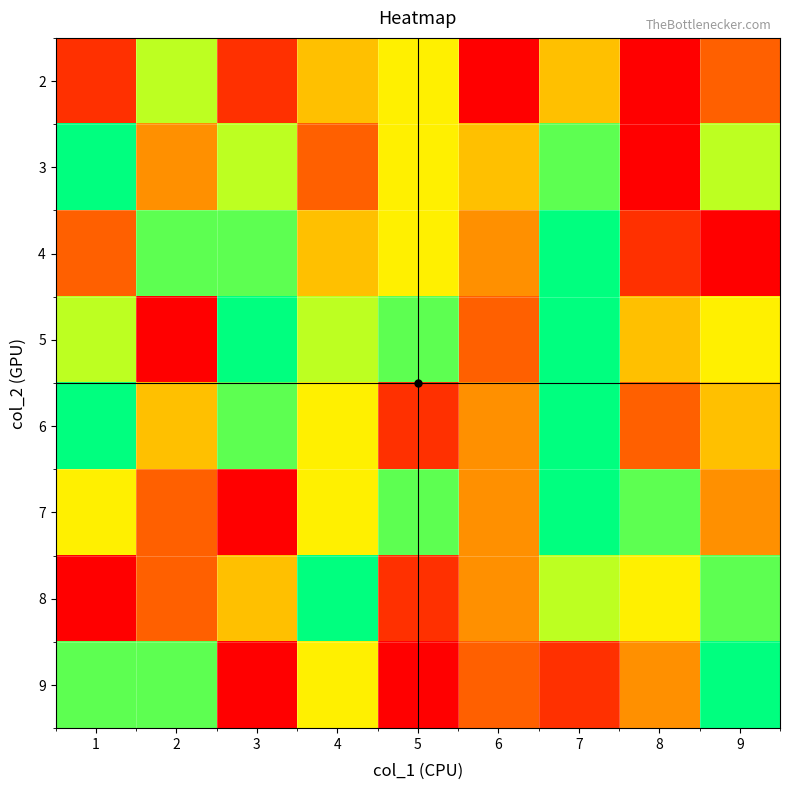

What is the total value across all series at 9?

43